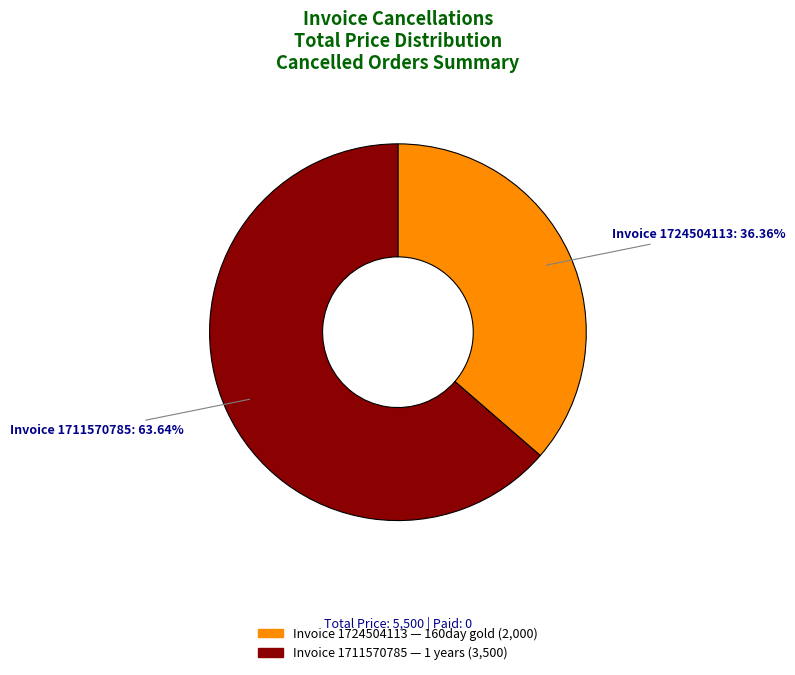

Is there a majority slice in this chart?

Yes